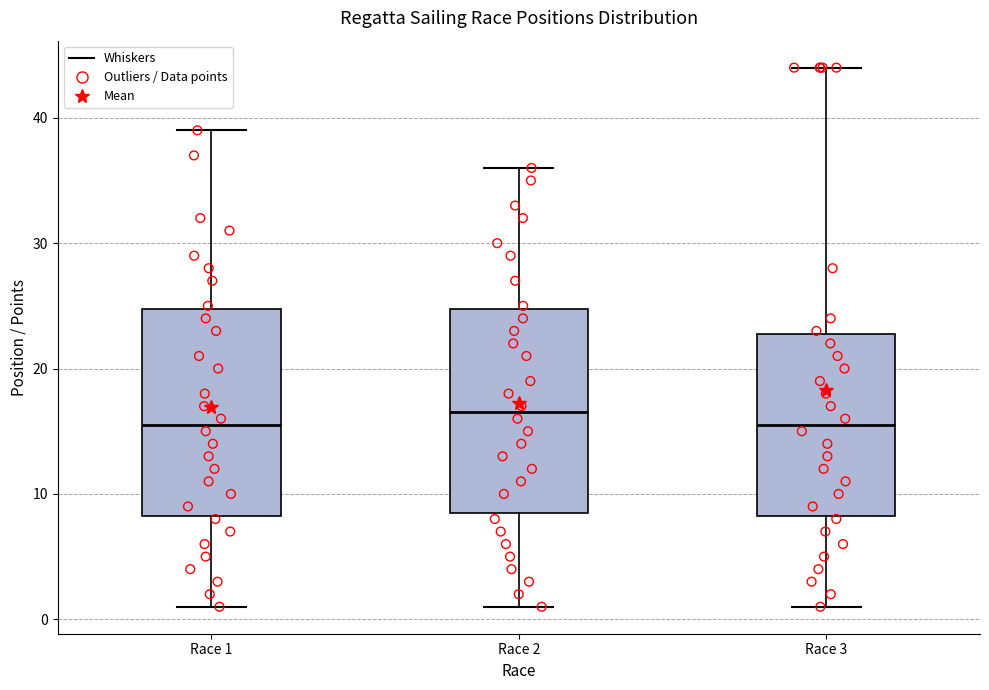

Reading left to right, read every box against the y-axis: the position of its median line, the range the box covers, and the ends of its whiskers. The values are not printed on the chart, so give them approximately, as read against the axis.

Race 1: median 16, box 8 to 25, whiskers 1 to 39
Race 2: median 17, box 9 to 25, whiskers 1 to 36
Race 3: median 16, box 8 to 23, whiskers 1 to 44